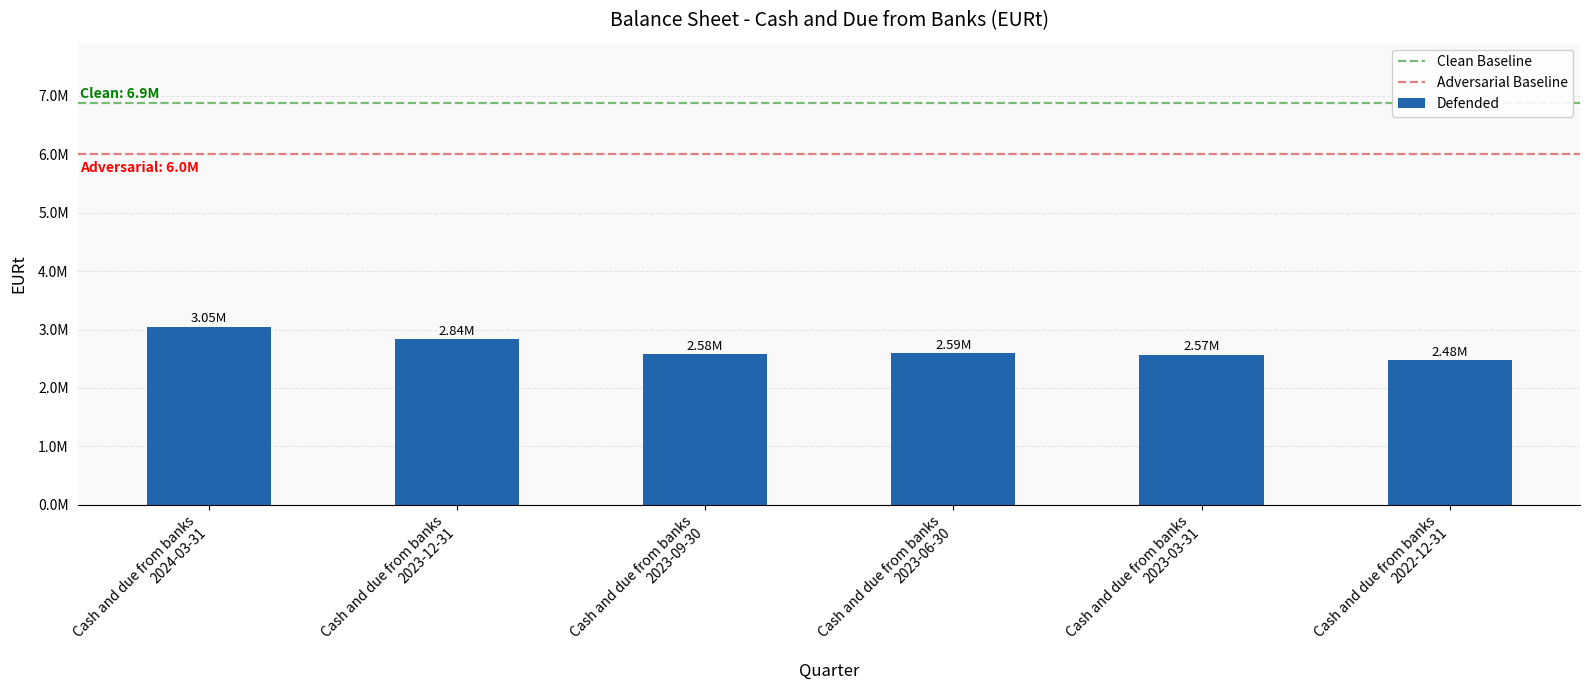

True or false: the data shows 2017114.0 at Cash and due from banks
2024-03-31.

False